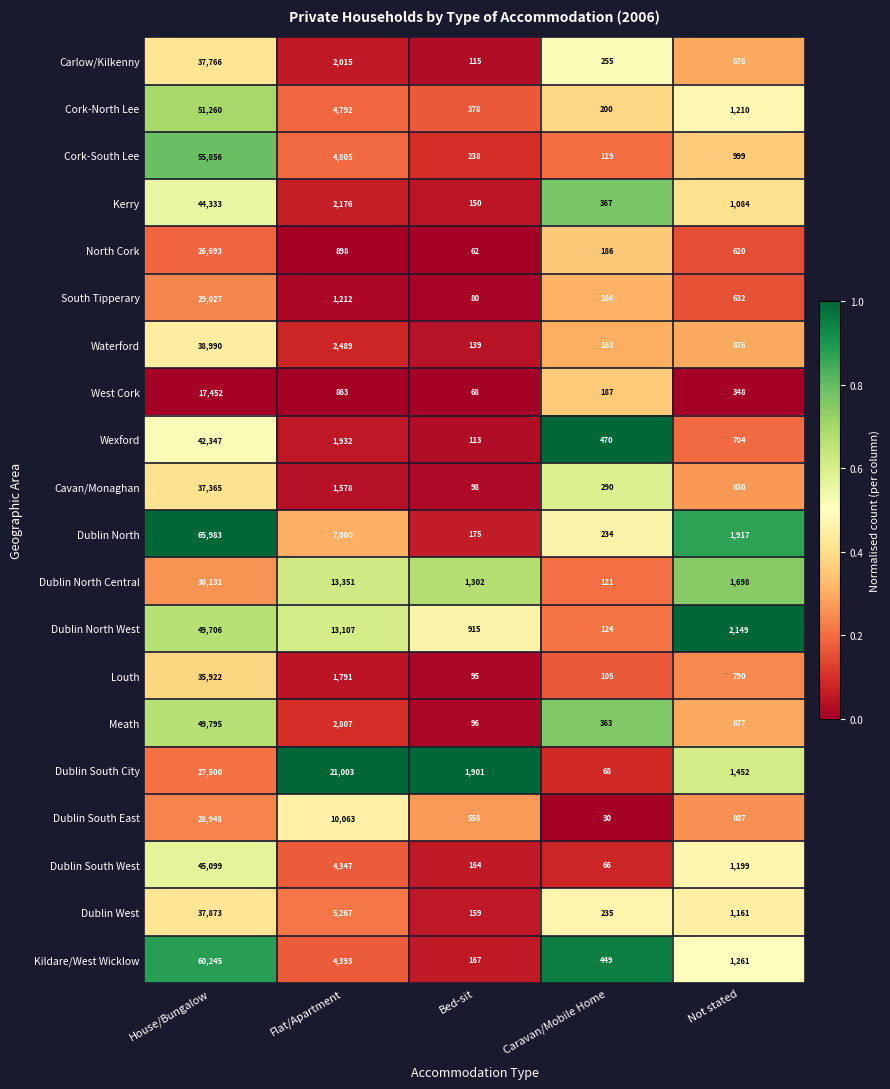

What is the greatest value displayed?

65983